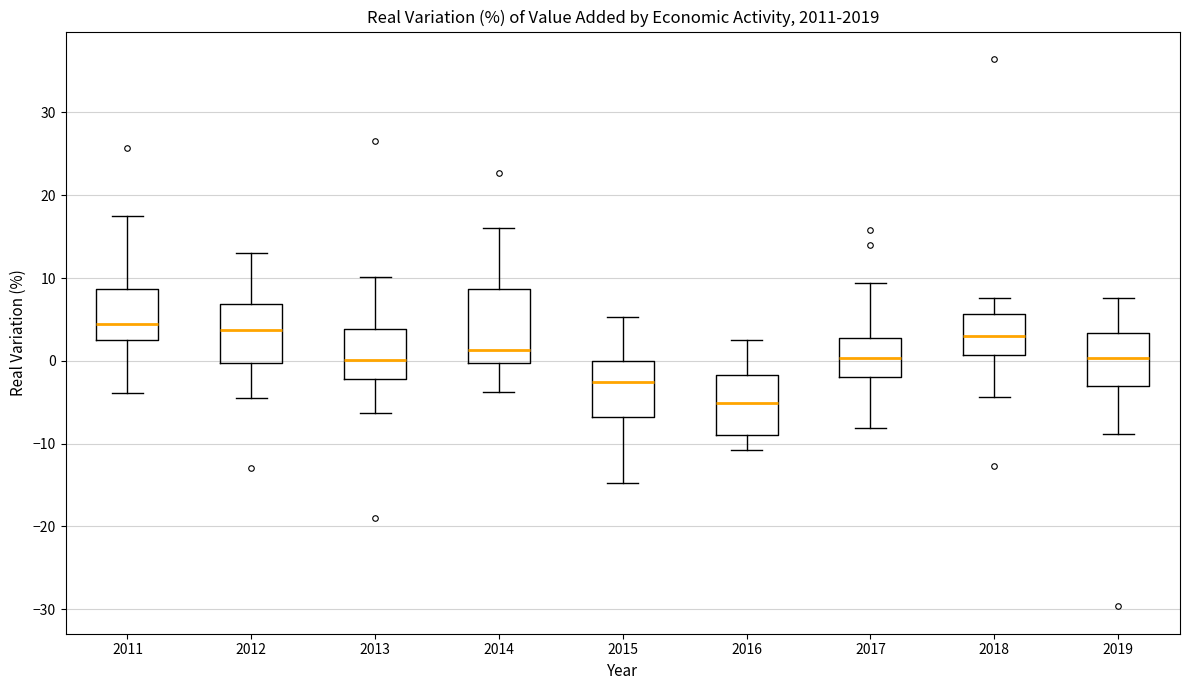

Reading left to right, read every box against the y-axis: the position of its median line, the range the box covers, and the ends of its whiskers. The values are not printed on the chart, so give them approximately, as read against the axis.

2011: median 4, box 3 to 9, whiskers -4 to 18
2012: median 4, box 0 to 7, whiskers -5 to 13
2013: median 0, box -2 to 4, whiskers -6 to 10
2014: median 1, box 0 to 9, whiskers -4 to 16
2015: median -3, box -7 to 0, whiskers -15 to 5
2016: median -5, box -9 to -2, whiskers -11 to 3
2017: median 0, box -2 to 3, whiskers -8 to 9
2018: median 3, box 1 to 6, whiskers -4 to 8
2019: median 0, box -3 to 3, whiskers -9 to 8